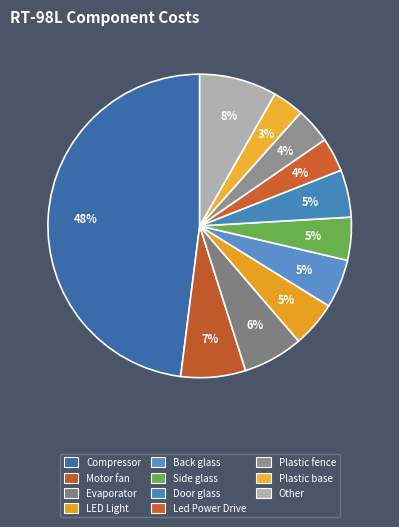

Count the number of slices in the pie.

11